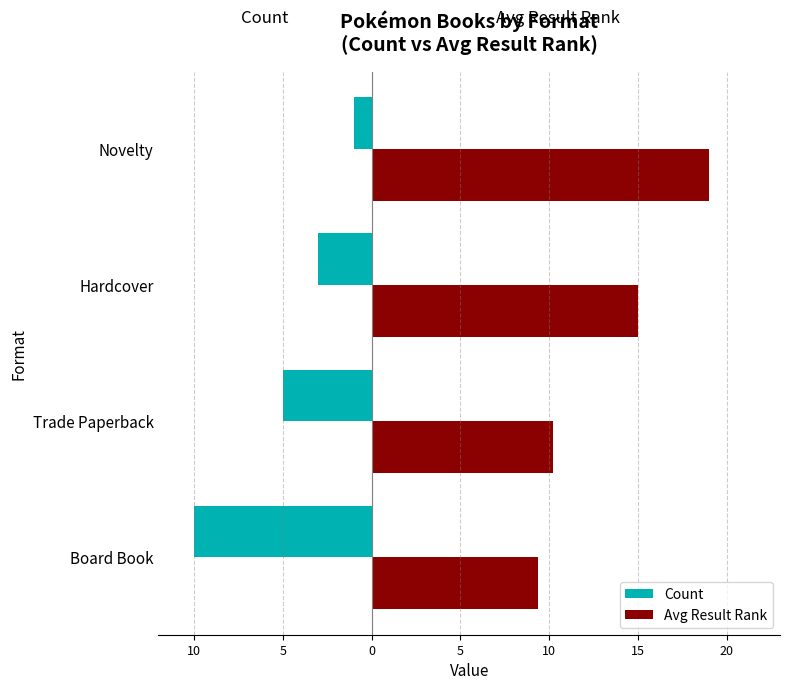

List the series in order of their overall mean, highest first.

Avg Result Rank, Count